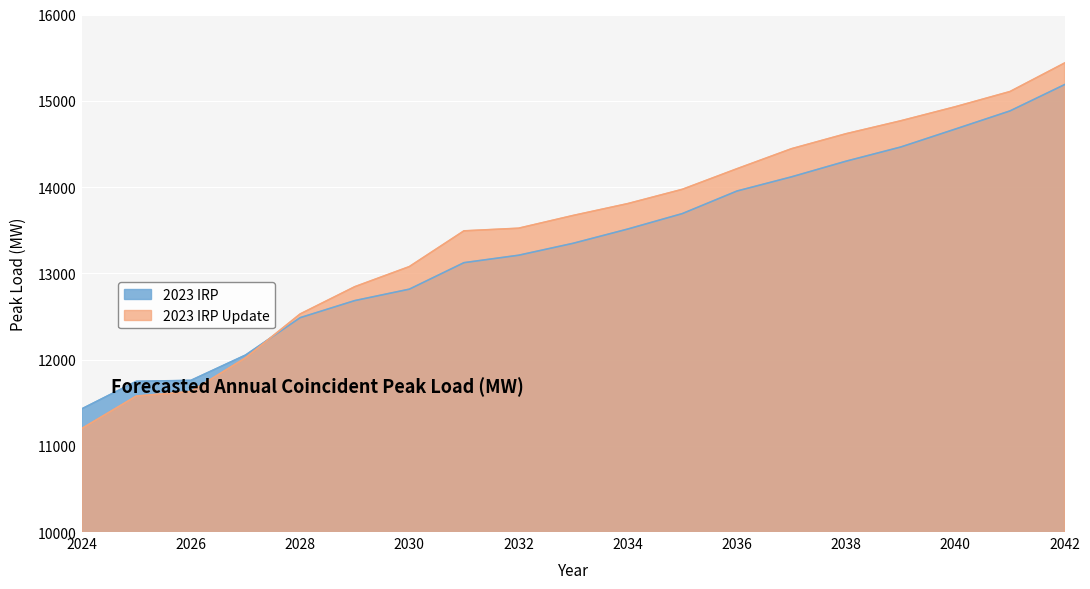

List the series in order of their peak value, lowest first.

2023 IRP, 2023 IRP Update